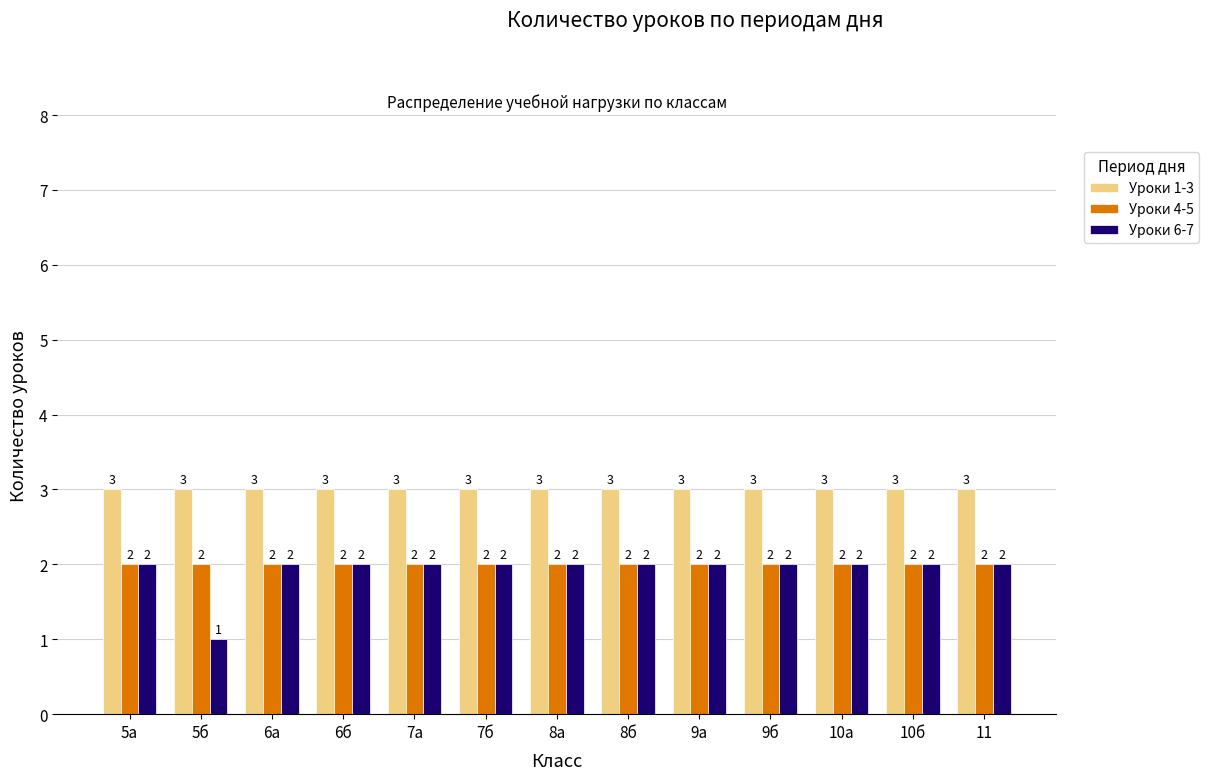

The Уроки 4-5 series shows 2 at 8а. True or false?

True